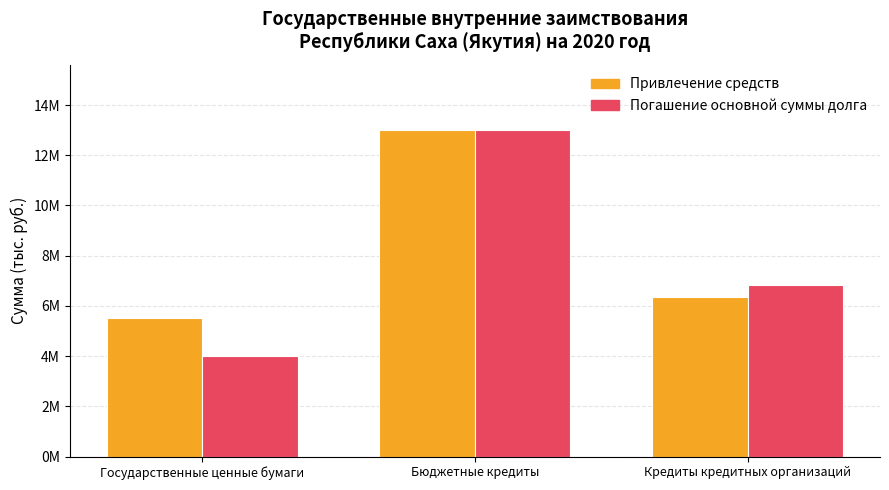

What is the spread (max minus min) of values at Кредиты кредитных организаций?

476500